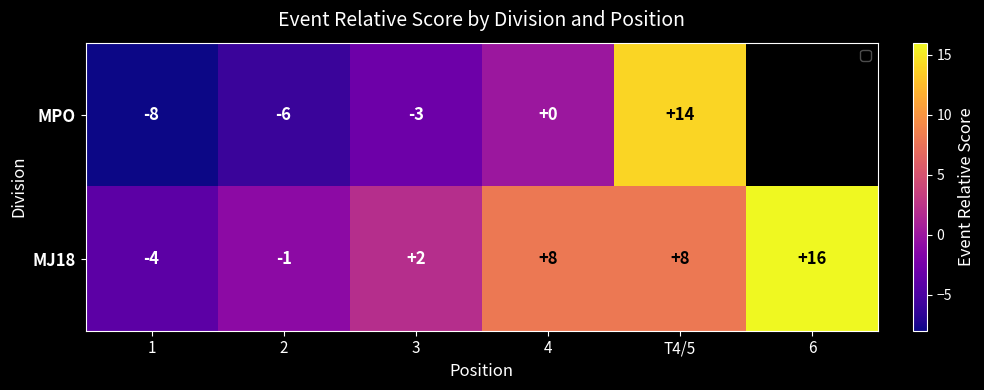

How many negative values does the MJ18 series have?

2